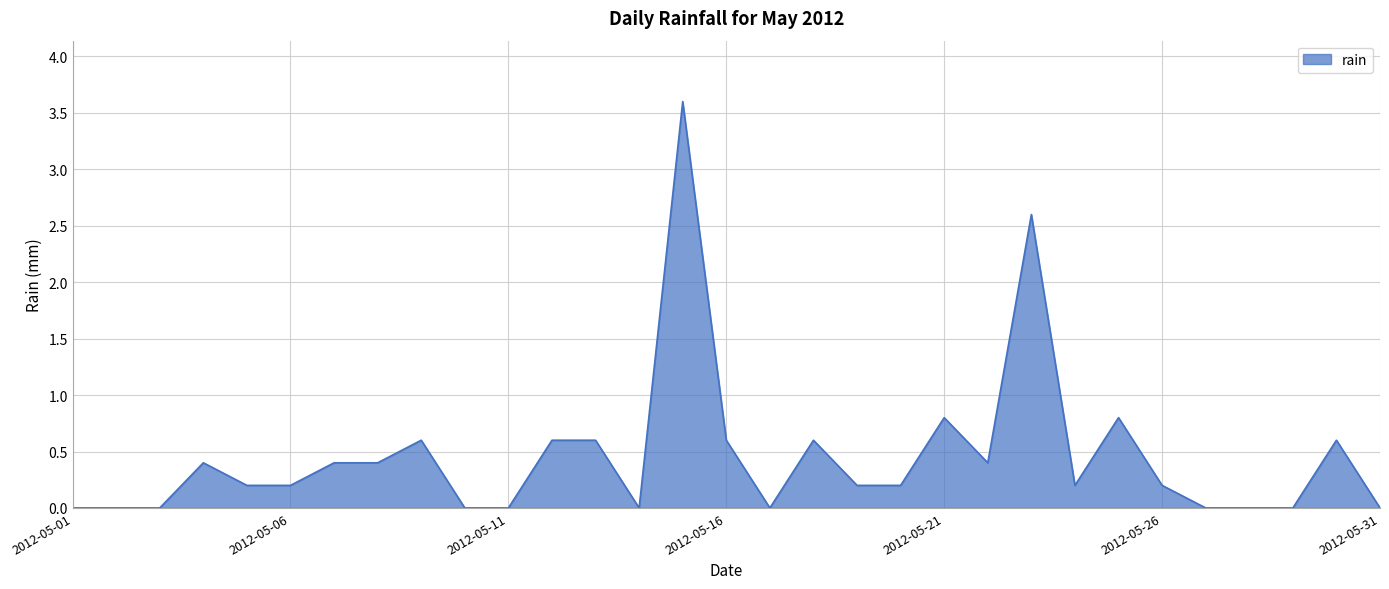

How many series are shown in this chart?

1